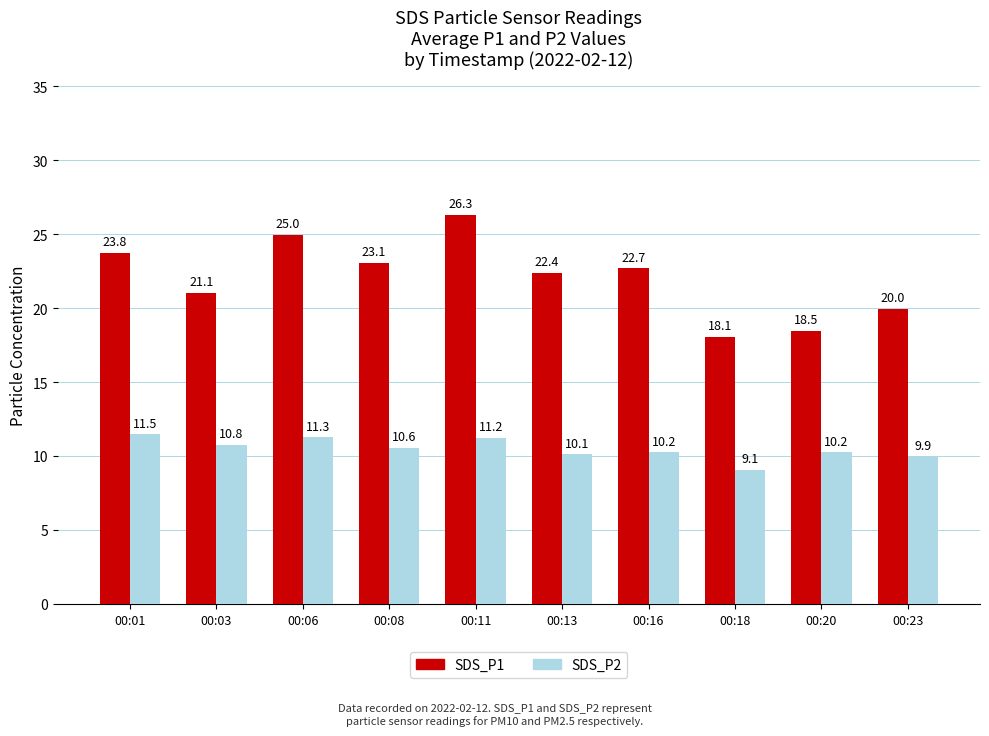

At which label is SDS_P1 closest to 22?

00:13